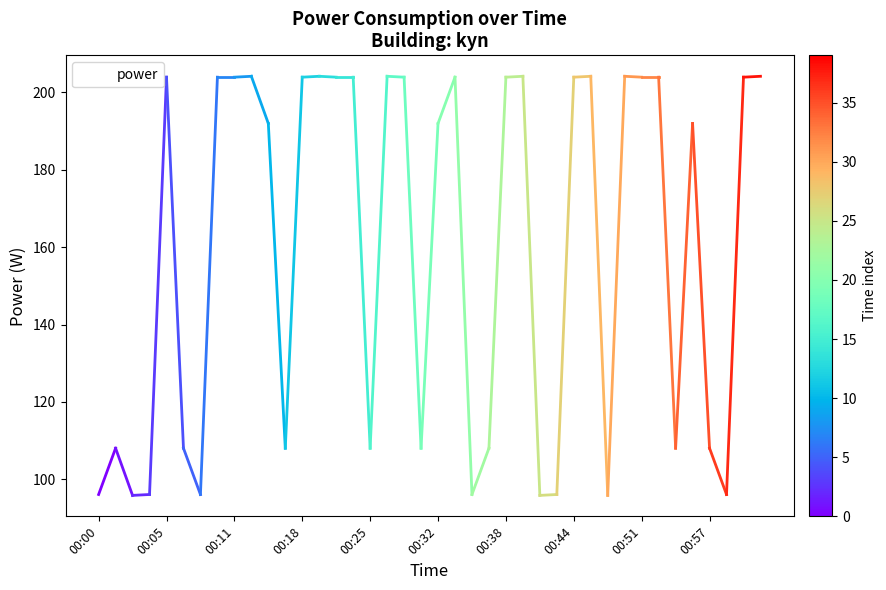

What is the maximum value shown in the chart?

204.1